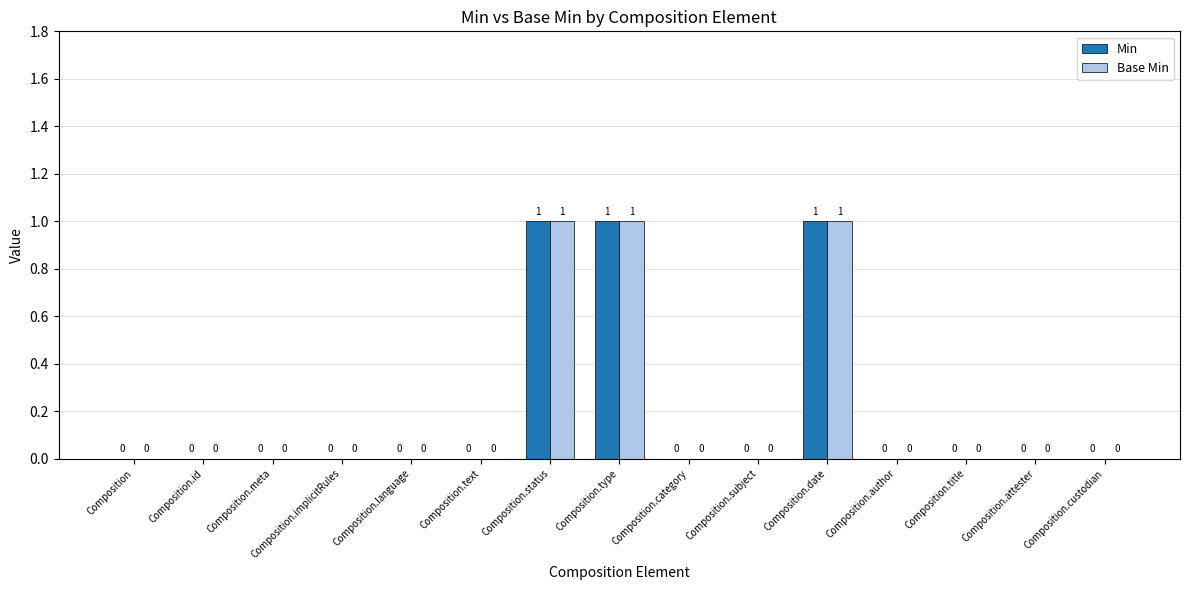

The value of Min at Composition.category is 0. True or false?

True